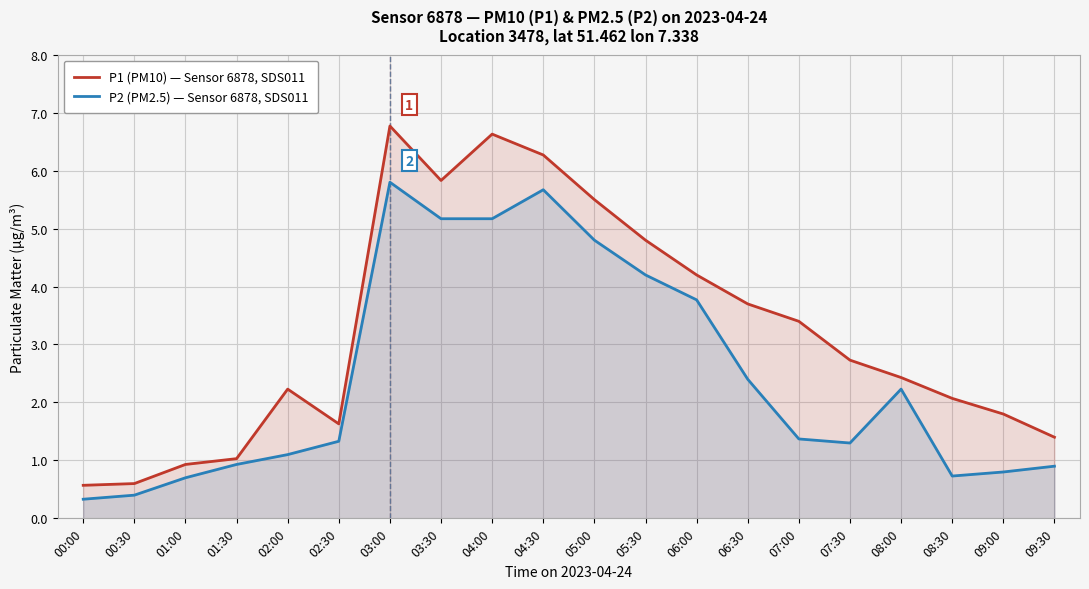

Reading left to right, extract all data points from this chart.

P1 (PM10) — Sensor 6878, SDS011: 0.6	0.6	0.9	1.0	2.2	1.6	6.8	5.8	6.6	6.3	5.5	4.8	4.2	3.7	3.4	2.7	2.4	2.1	1.8	1.4
P2 (PM2.5) — Sensor 6878, SDS011: 0.3	0.4	0.7	0.9	1.1	1.3	5.8	5.2	5.2	5.7	4.8	4.2	3.8	2.4	1.4	1.3	2.2	0.7	0.8	0.9